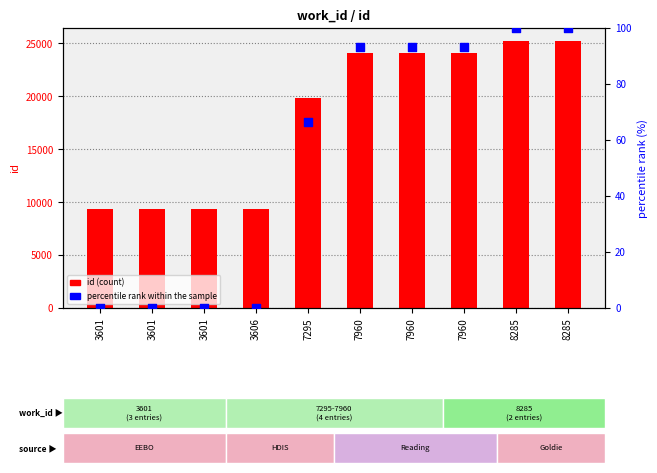

At which category is the sum across all series the highest?

8285